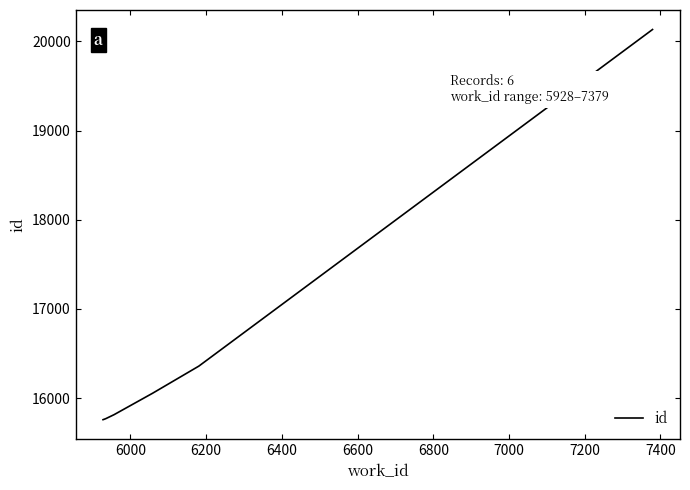

What is the average value?

16647